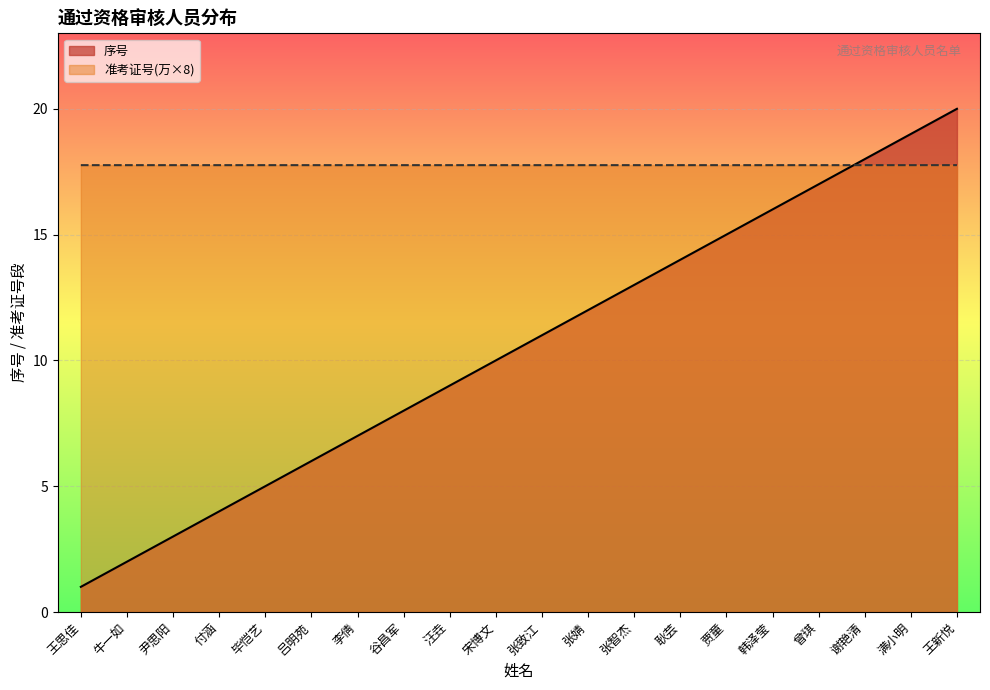

Which series changed the most between 张致江 and 贾童?

序号